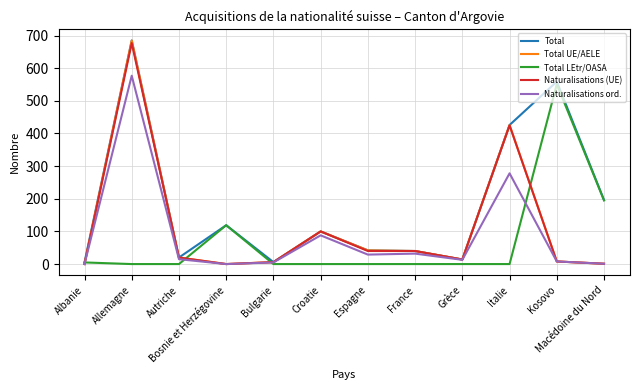

At which category is the sum across all series the highest?

Allemagne